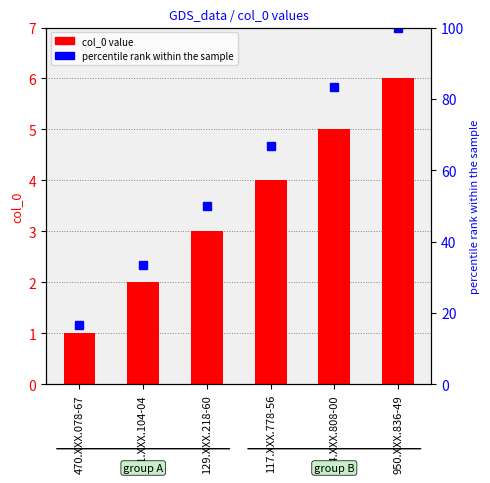

Which category has the highest value in the percentile rank within the sample series?

950.XXX.836-49